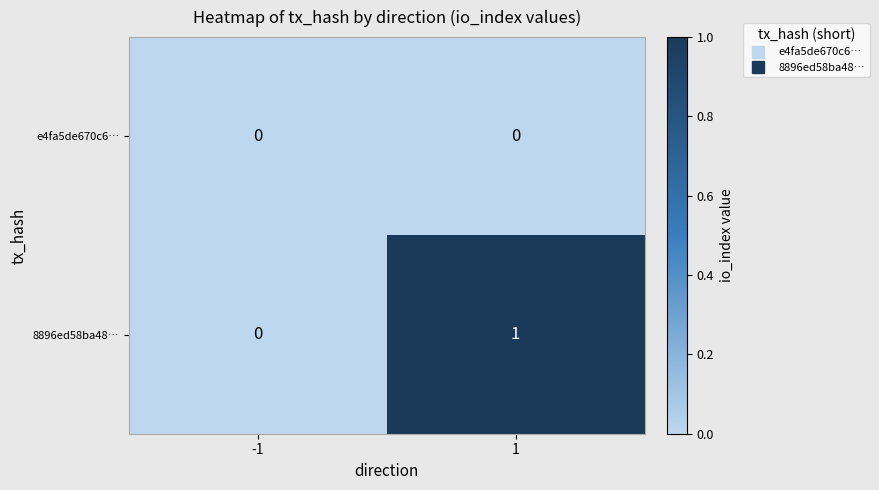

Rank the series by their maximum value, from highest to lowest.

8896ed58ba48…, e4fa5de670c6…